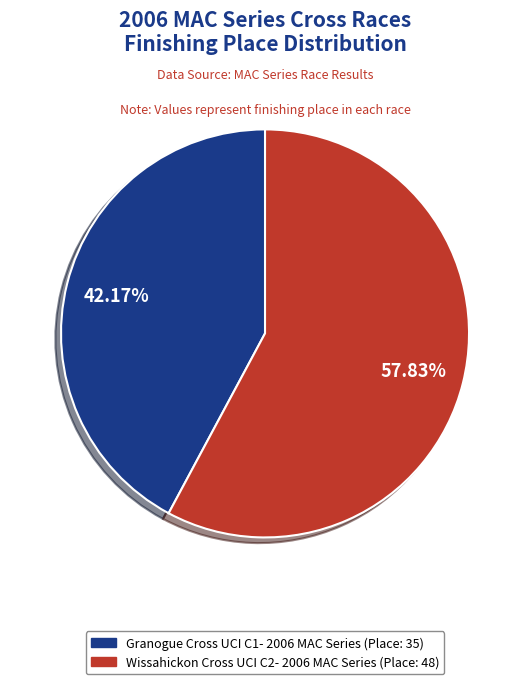

To the nearest percent, what portion does Granogue Cross UCI C1- 2006 MAC Series represent?

42%